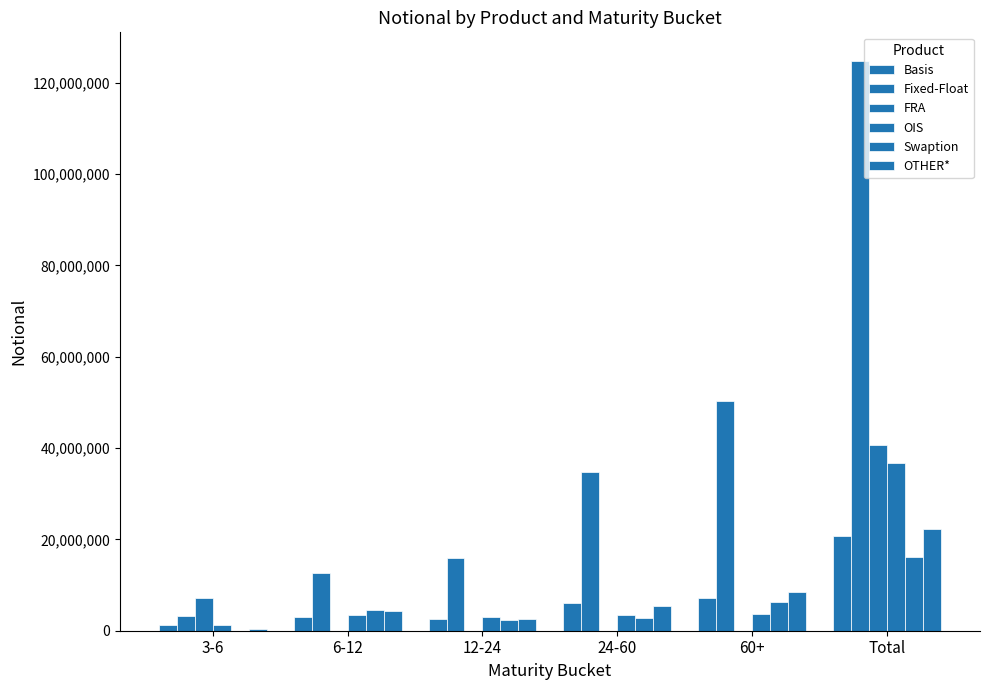

Which series has the largest range (max minus min)?

Fixed-Float